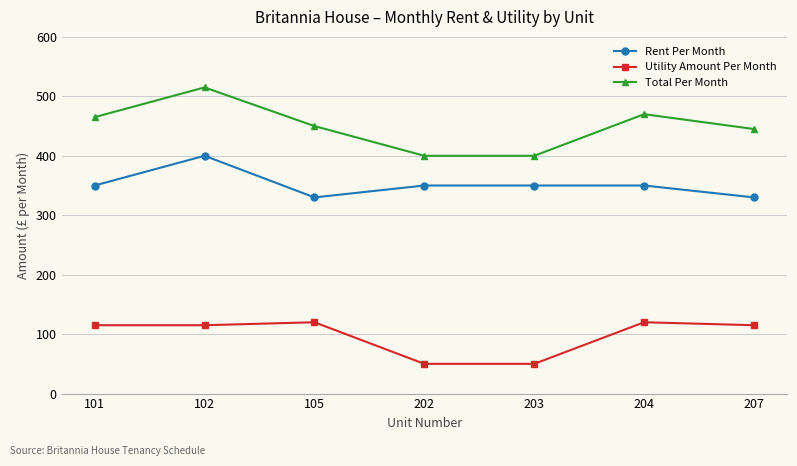

What is the total value across all series at 102?

1030